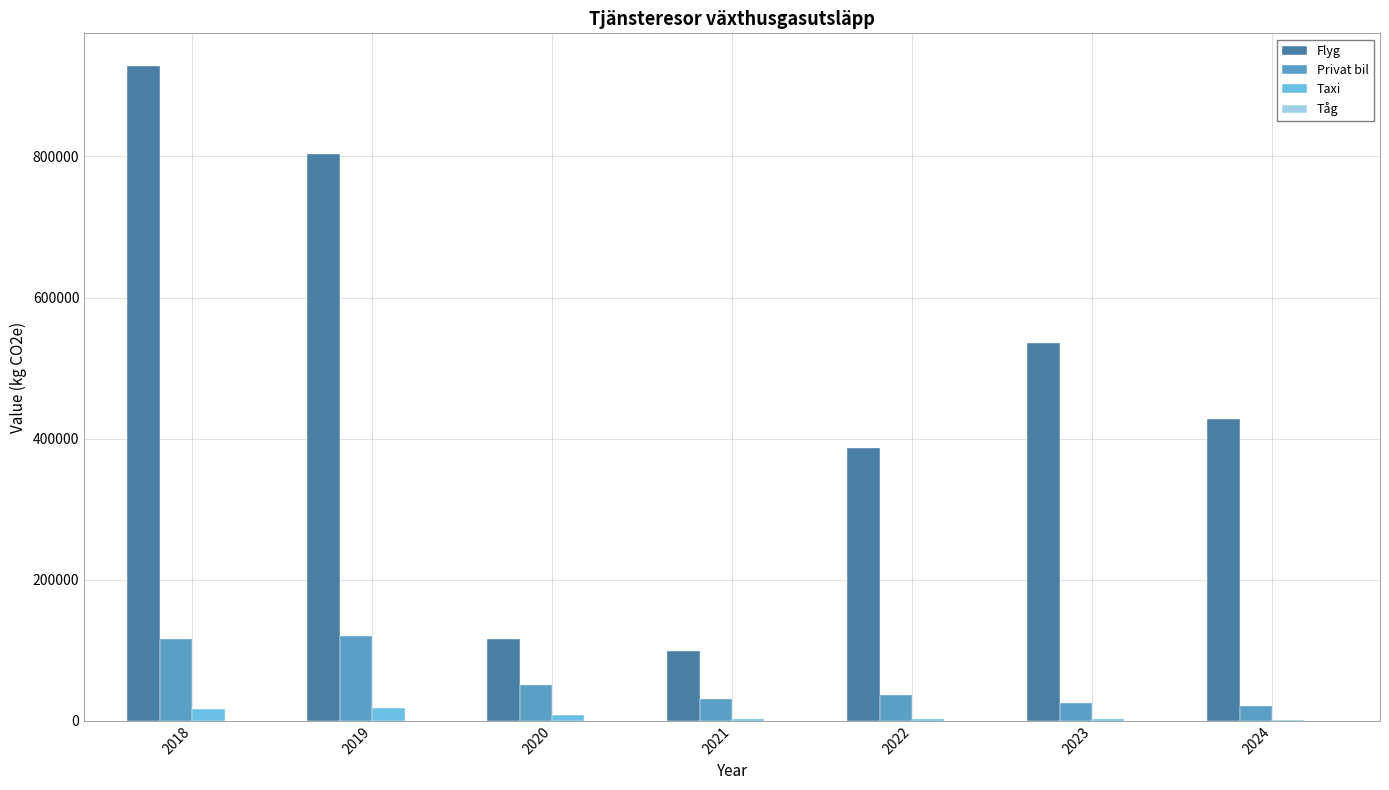

How many categories are shown in the chart?

7